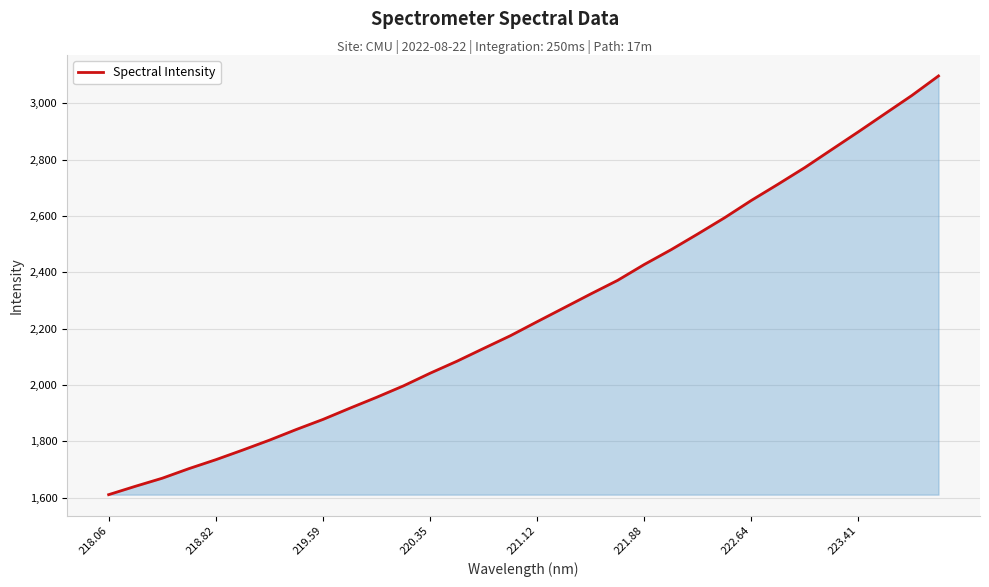

What is the minimum value shown in the chart?

1610.9